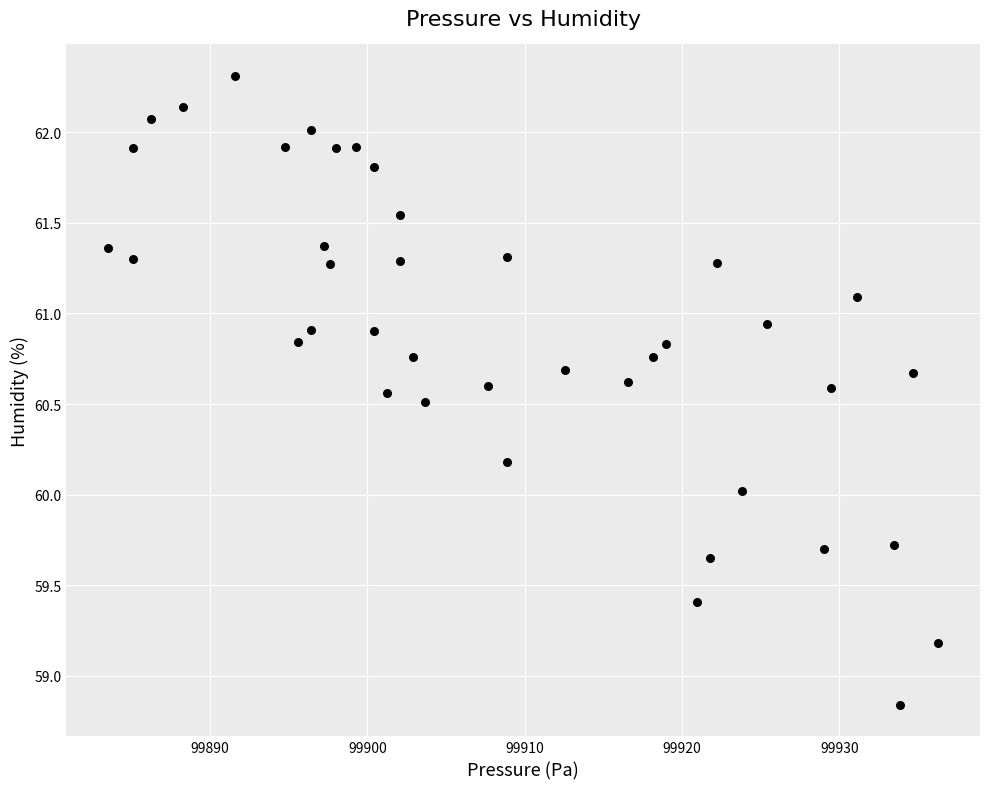

What is the range of X values (max minus min)?

52.8